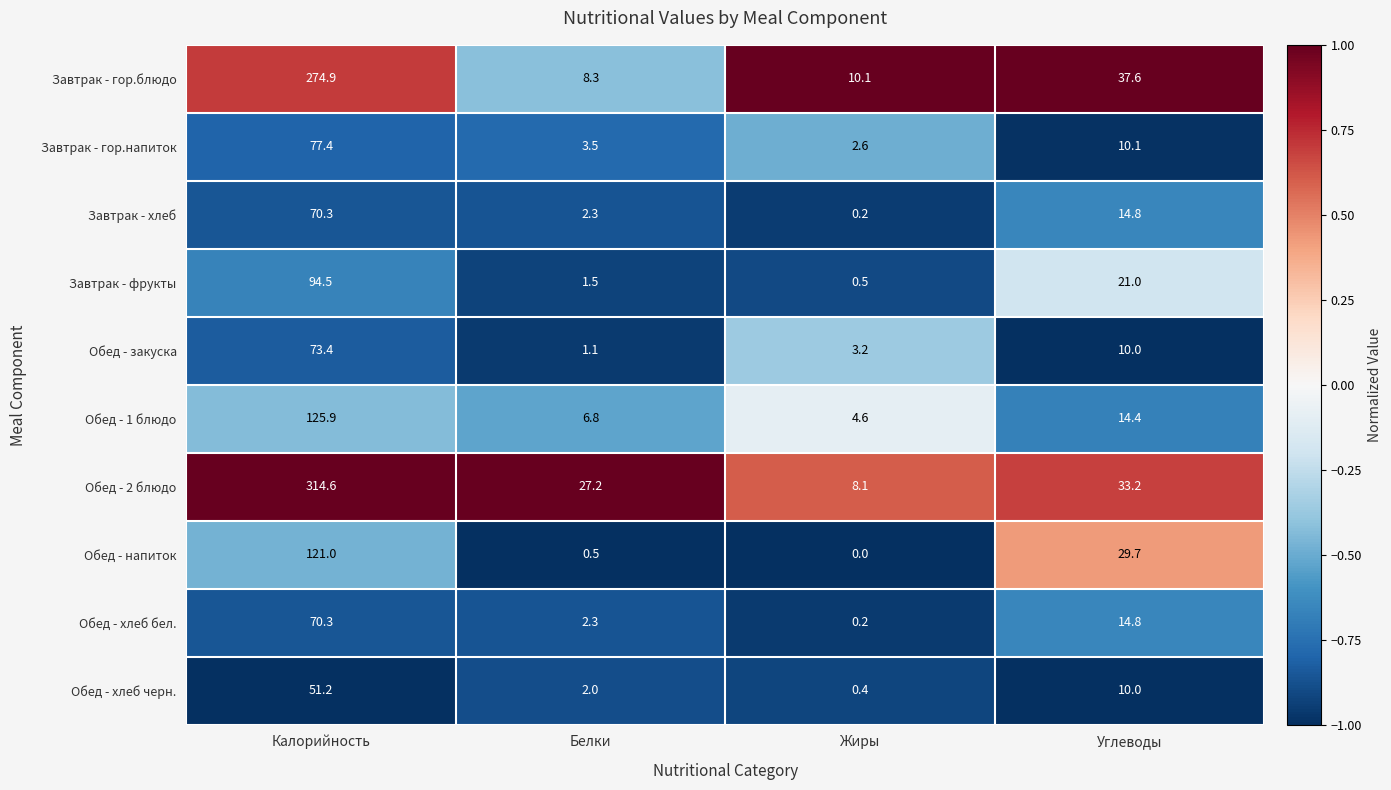

What is the average value of the Обед - закуска series?

21.9